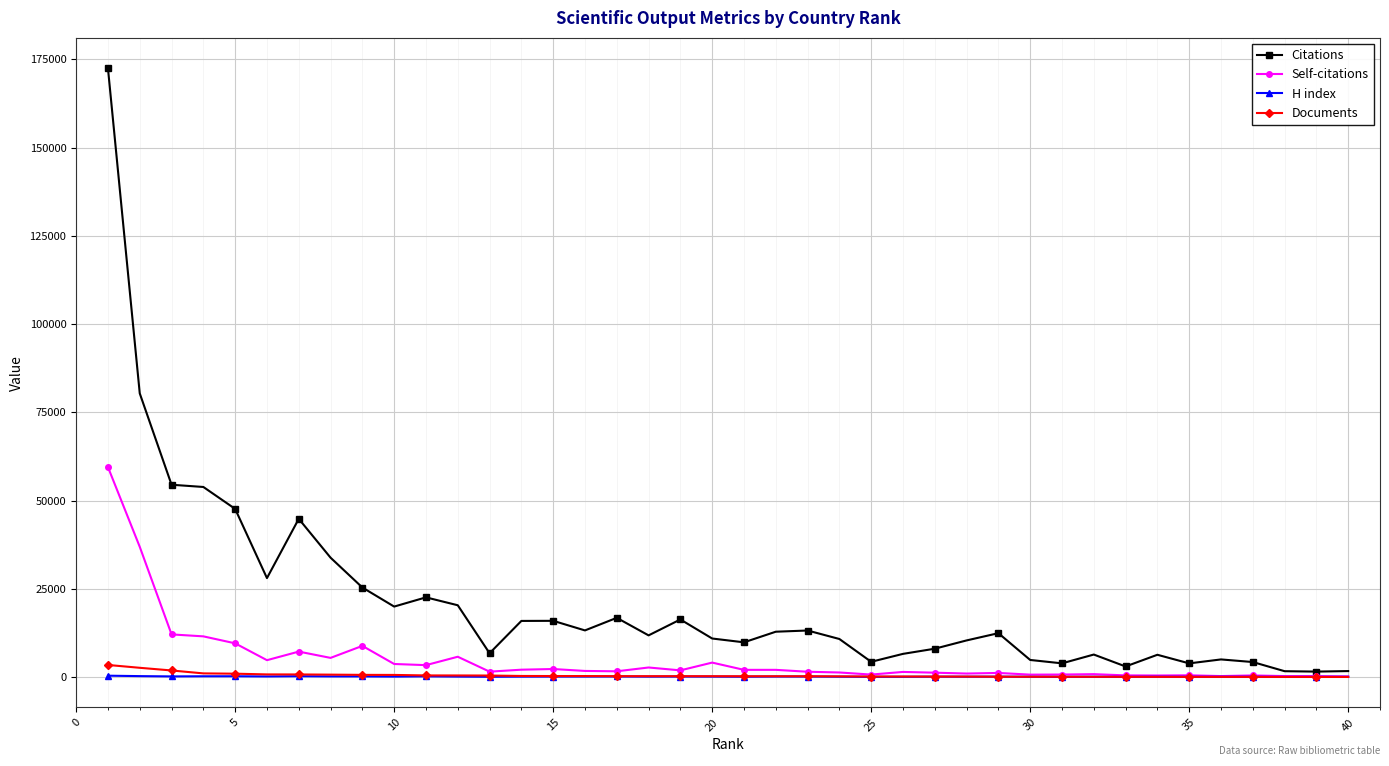

Which series has the widest spread of values?

Citations